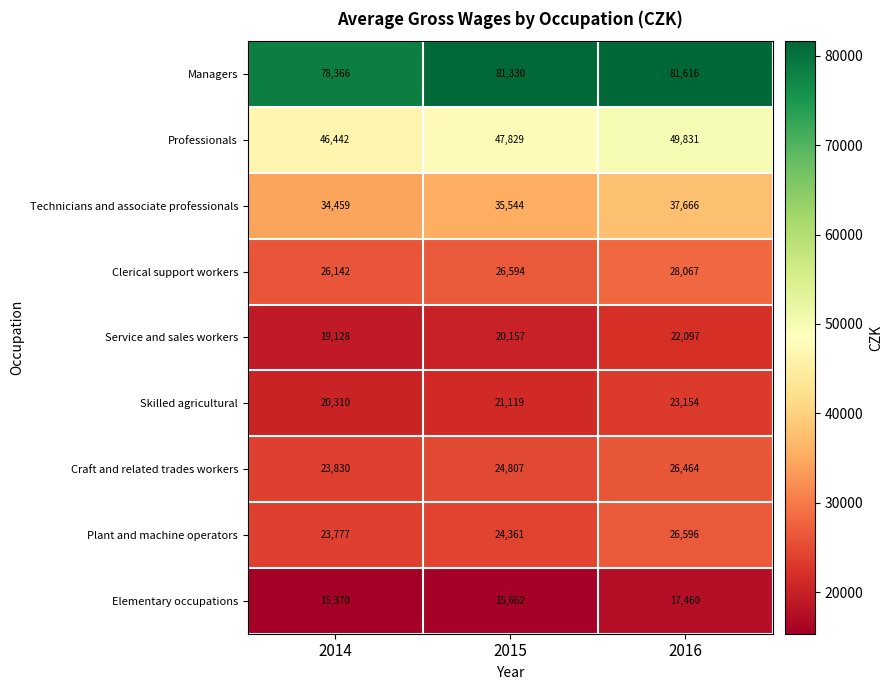

Which category has the highest value across all series?

2016